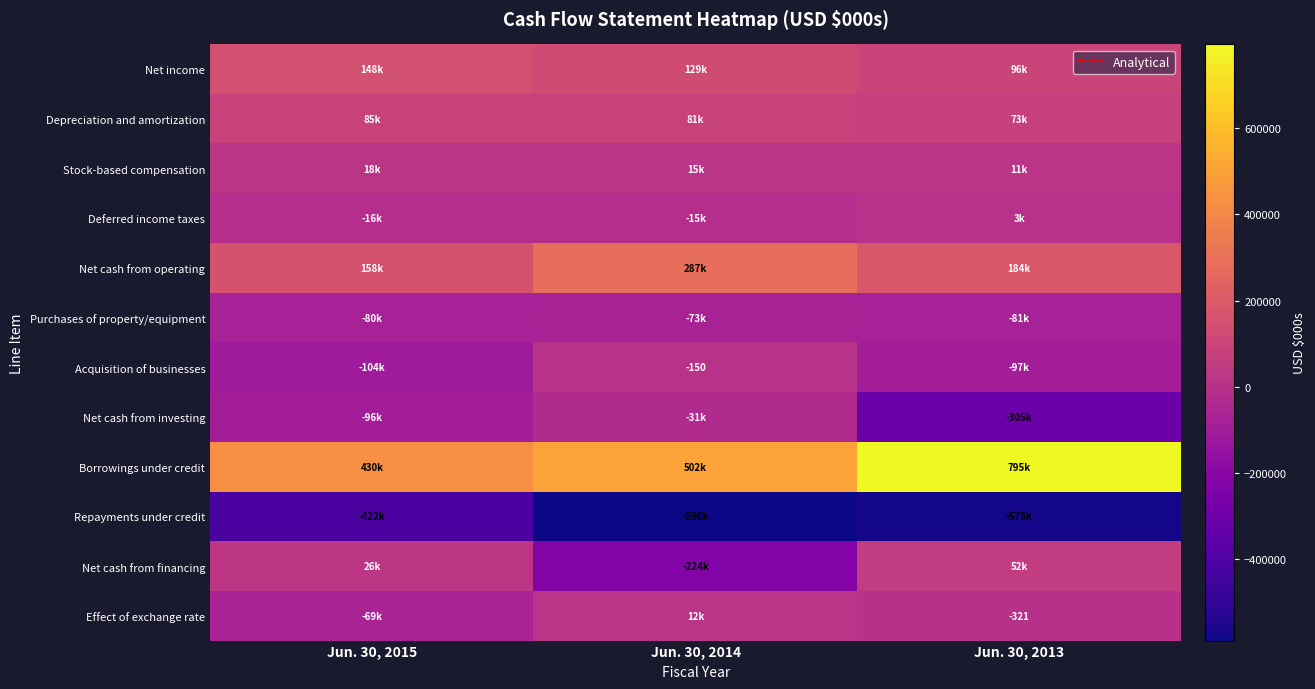

Rank the series by their maximum value, from lowest to highest.

Repayments under credit, Purchases of property/equipment, Net cash from investing, Acquisition of businesses, Deferred income taxes, Effect of exchange rate, Stock-based compensation, Net cash from financing, Depreciation and amortization, Net income, Net cash from operating, Borrowings under credit